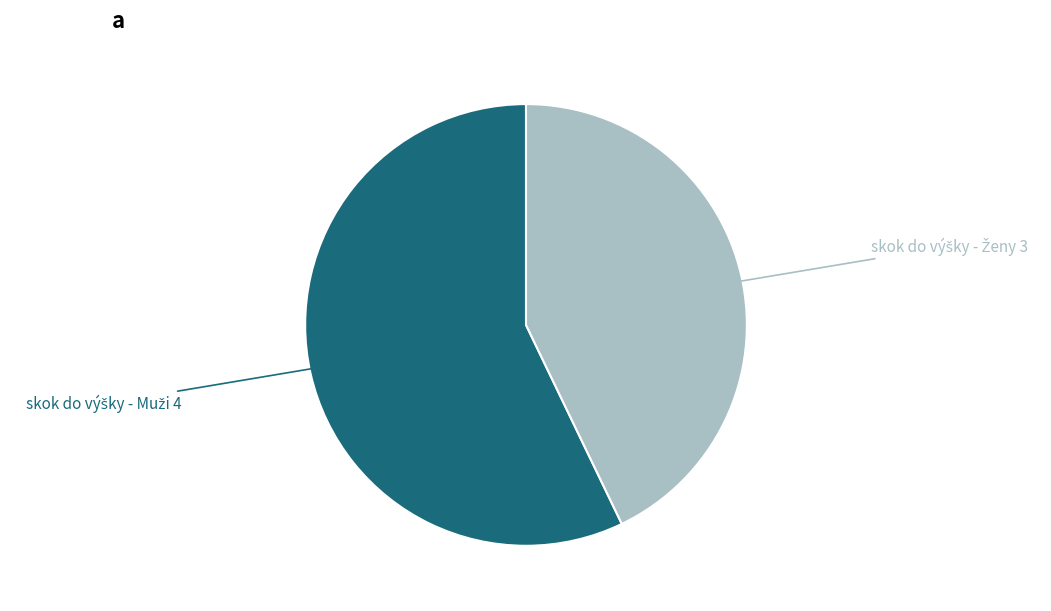

Is there any slice that represents more than half of the pie?

Yes